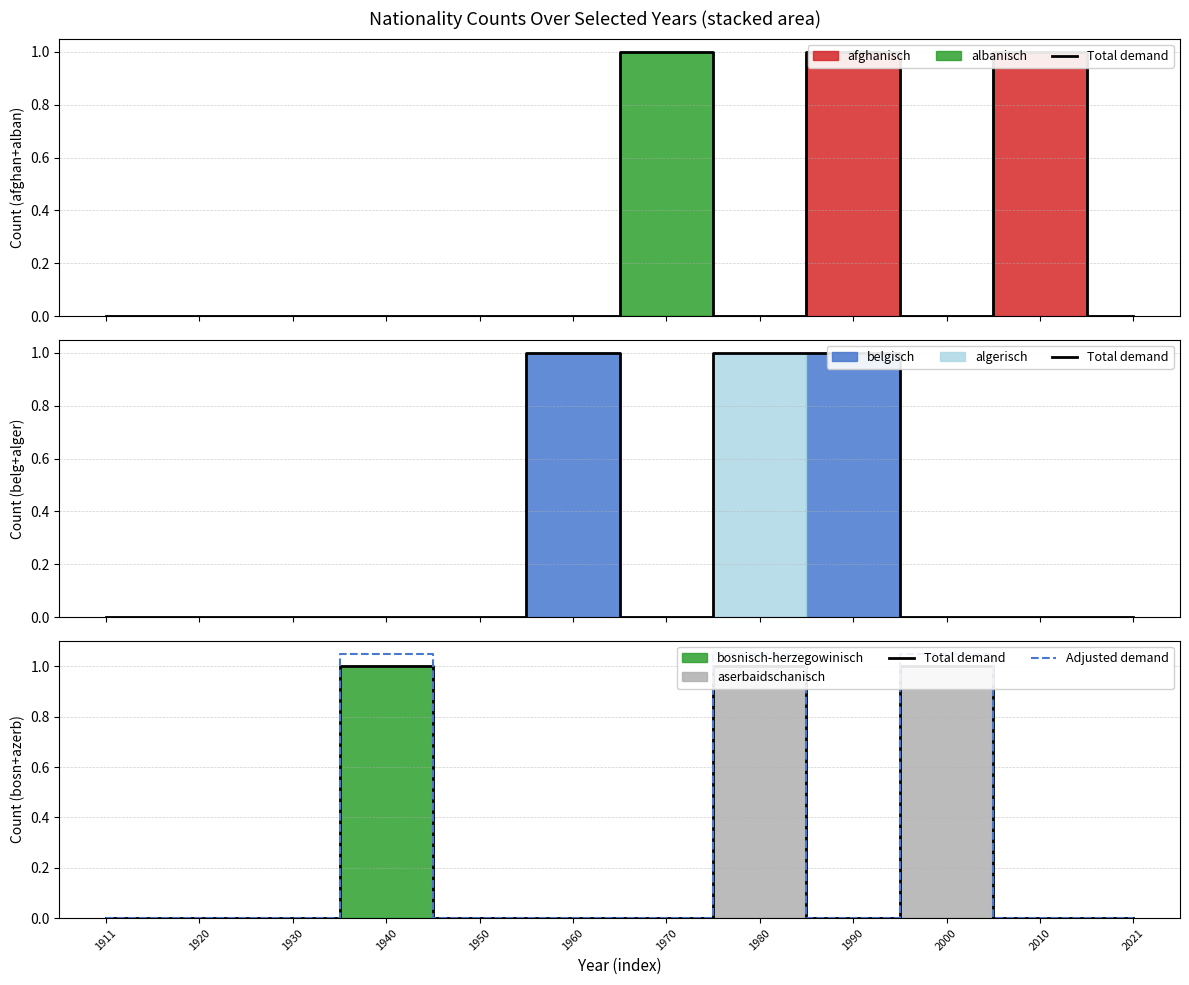

What is the spread (max minus min) of values at 1940?

0.1